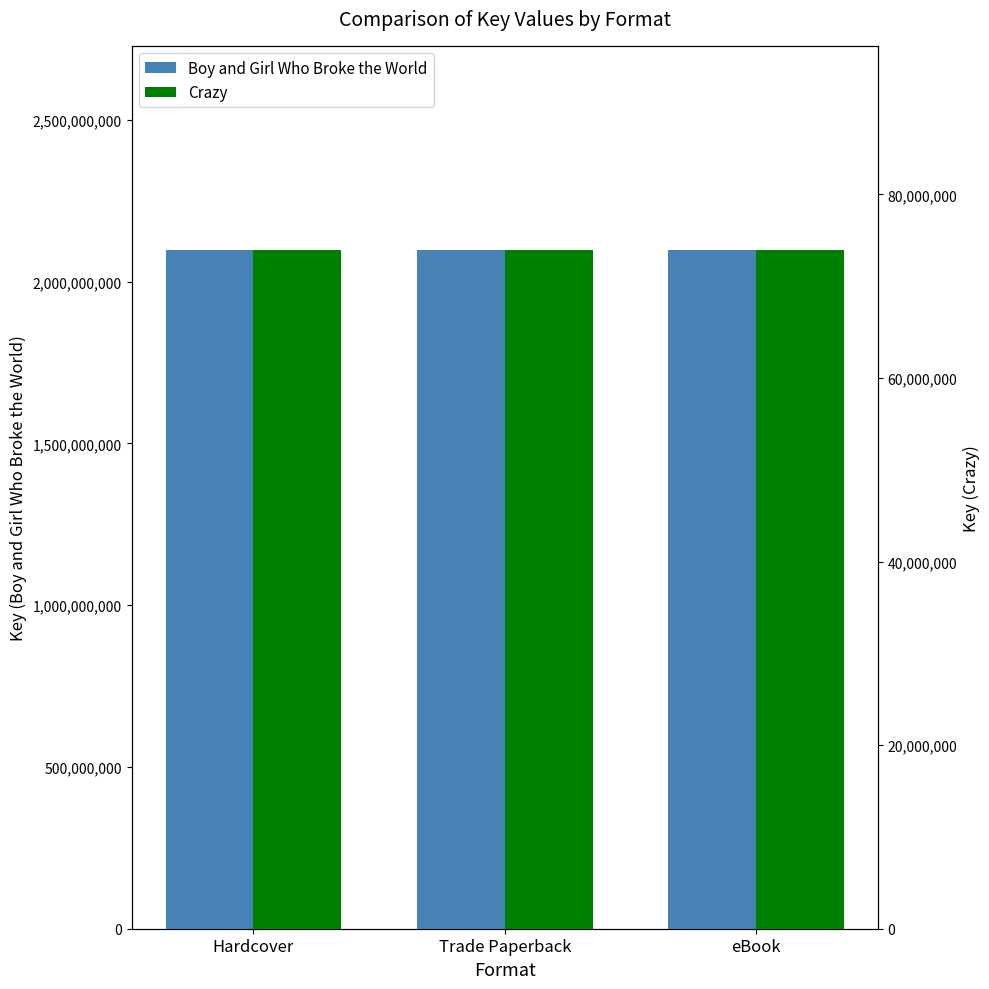

True or false: Crazy has a value of 126512849 at Trade Paperback.

False